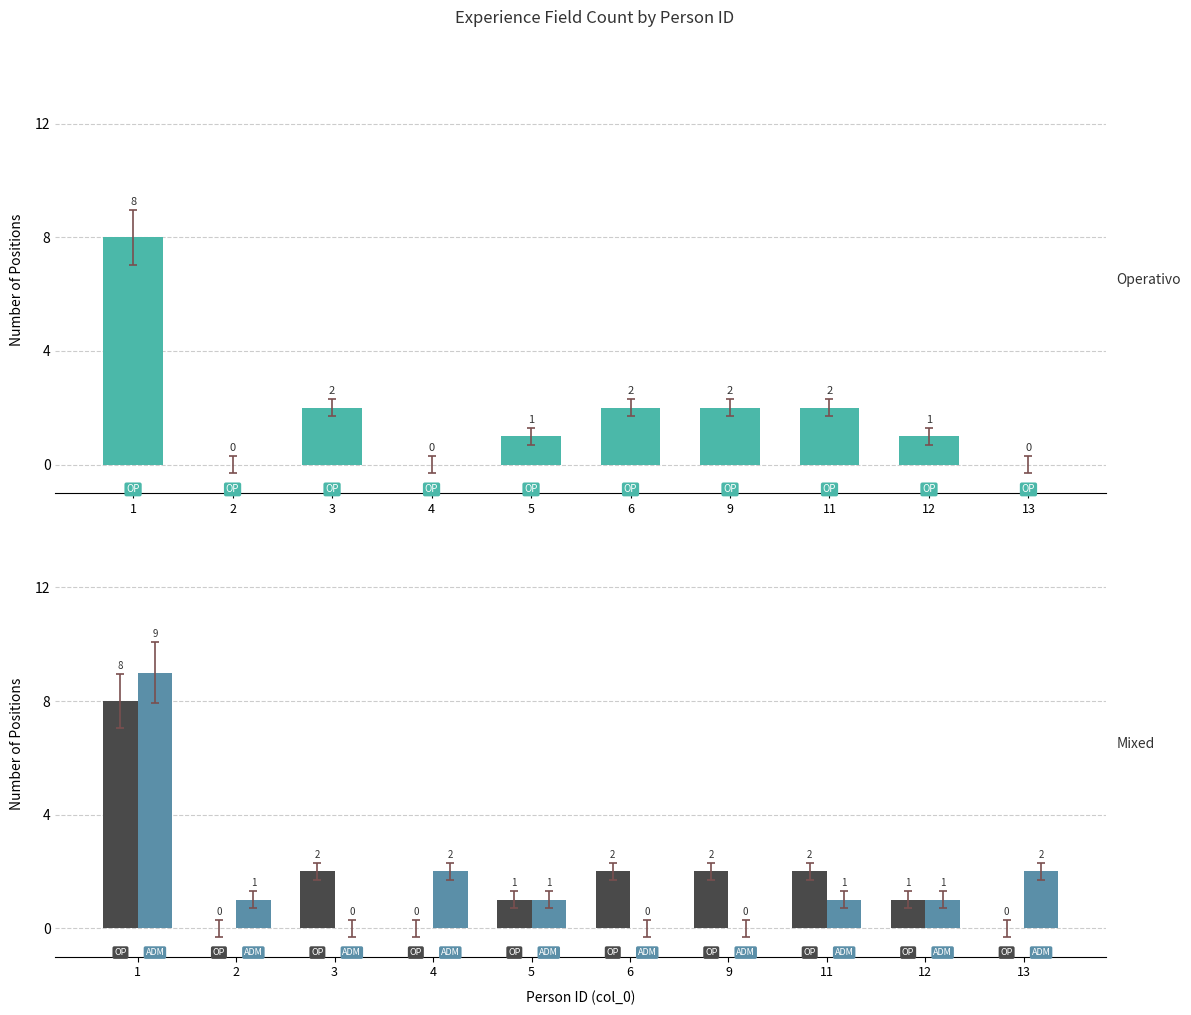

Are the bars grouped side by side (vs. stacked)?

Yes